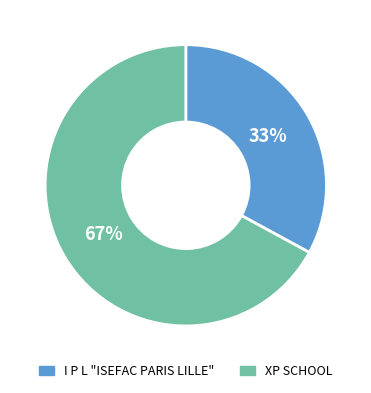

Is the sum of I P L "ISEFAC PARIS LILLE" and XP SCHOOL greater than half?

Yes